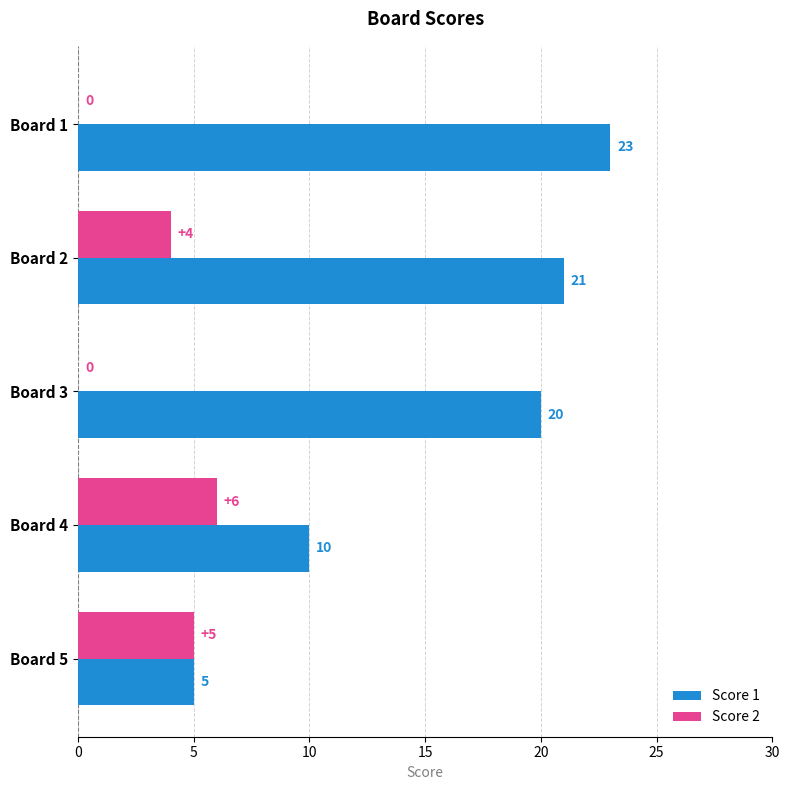

Which category has the highest value across all series?

Board 1